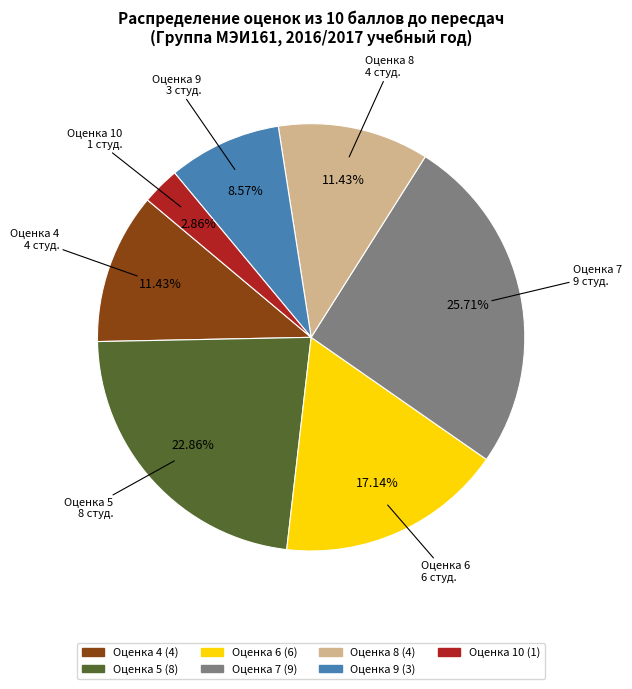

Which category has the biggest portion of the pie?

Оценка 7